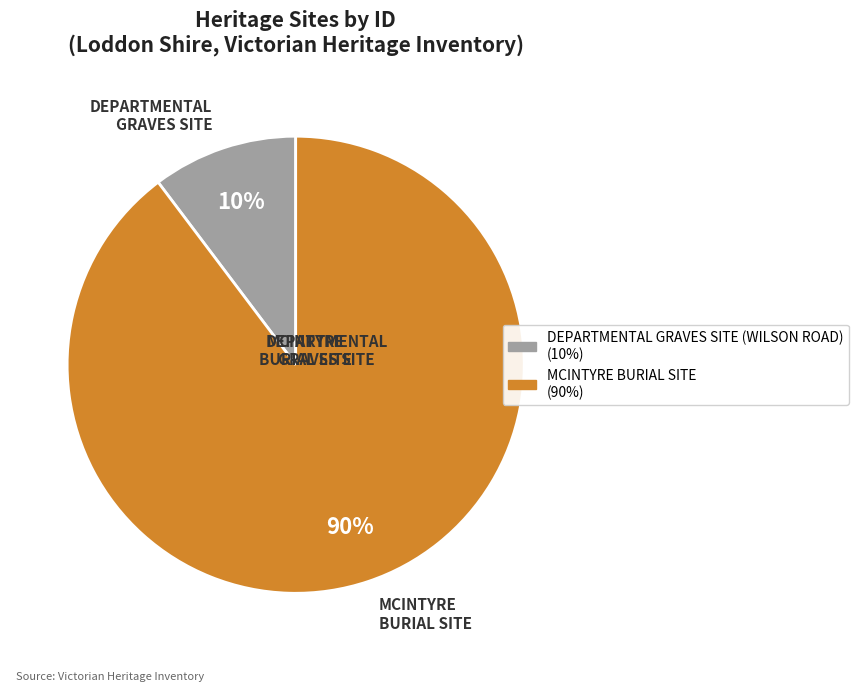

Is the sum of MCINTYRE BURIAL SITE and DEPARTMENTAL GRAVES SITE (WILSON ROAD) greater than half?

Yes